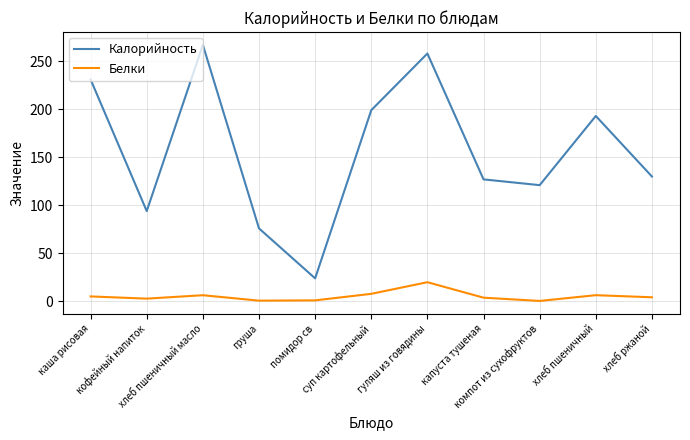

Does the chart have visible grid lines?

Yes